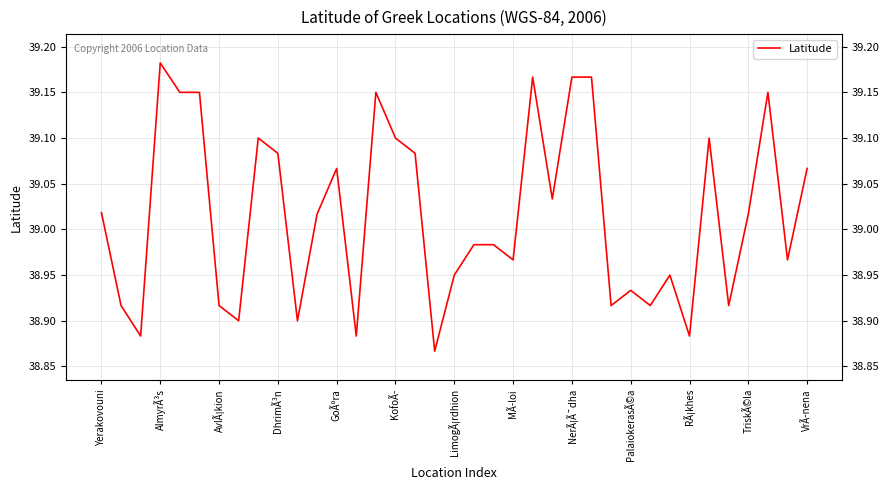

What is the difference between the maximum and minimum values?

0.3